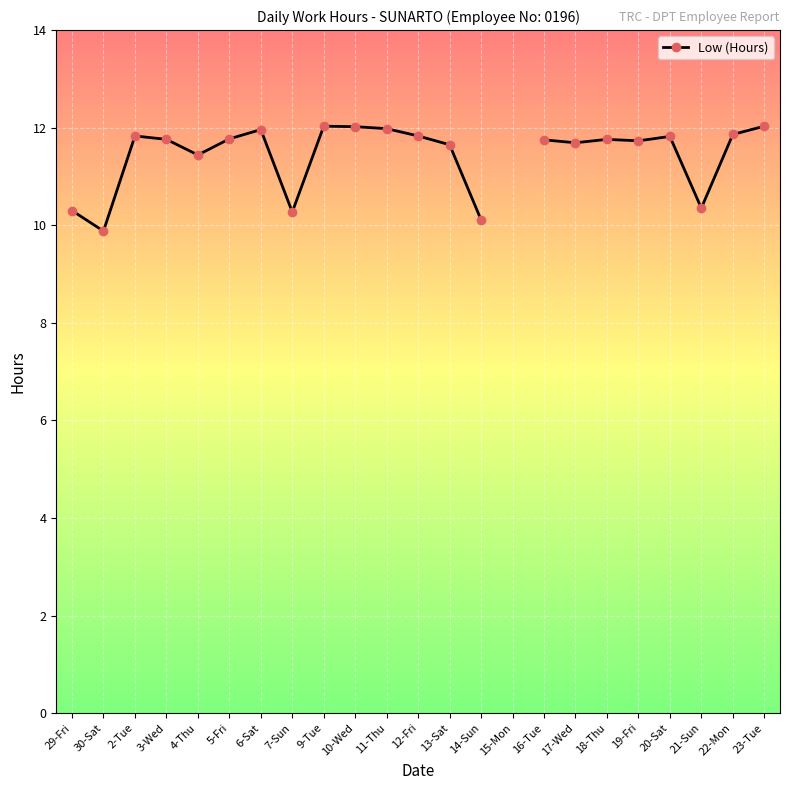

What is the minimum value shown in the chart?

9.9